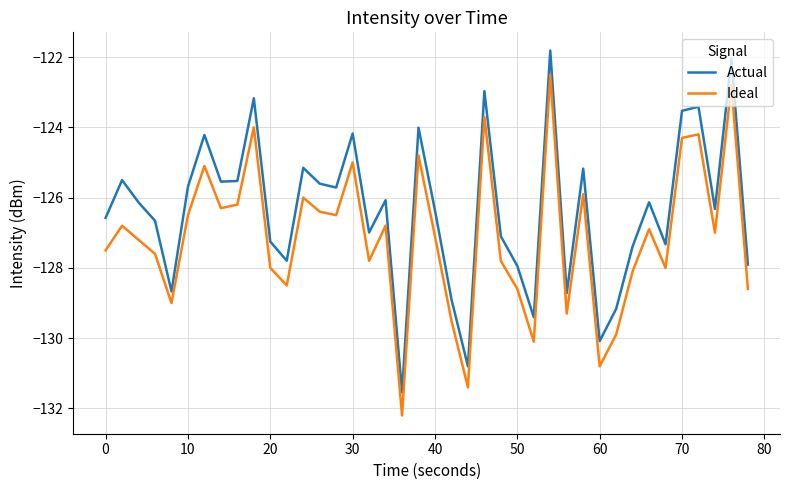

Which series has the largest range (max minus min)?

Actual